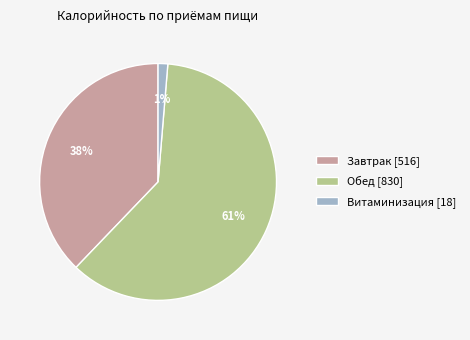

How many slices are in this pie chart?

3